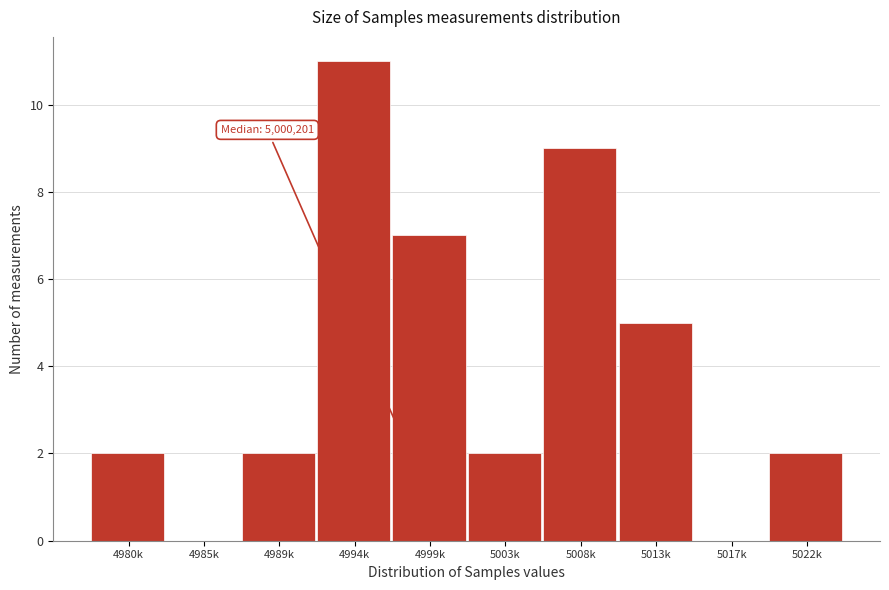

Reading left to right, extract all data points from this chart.

4980k=2	4985k=0	4989k=2	4994k=11	4999k=7	5003k=2	5008k=9	5013k=5	5017k=0	5022k=2